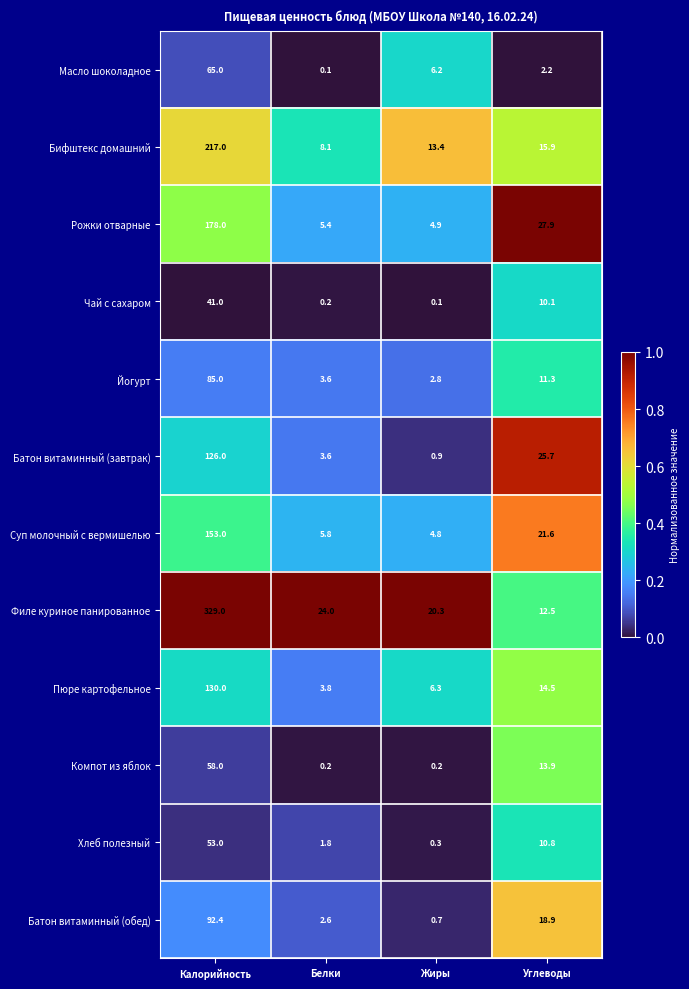

At which category is the sum across all series the highest?

Калорийность